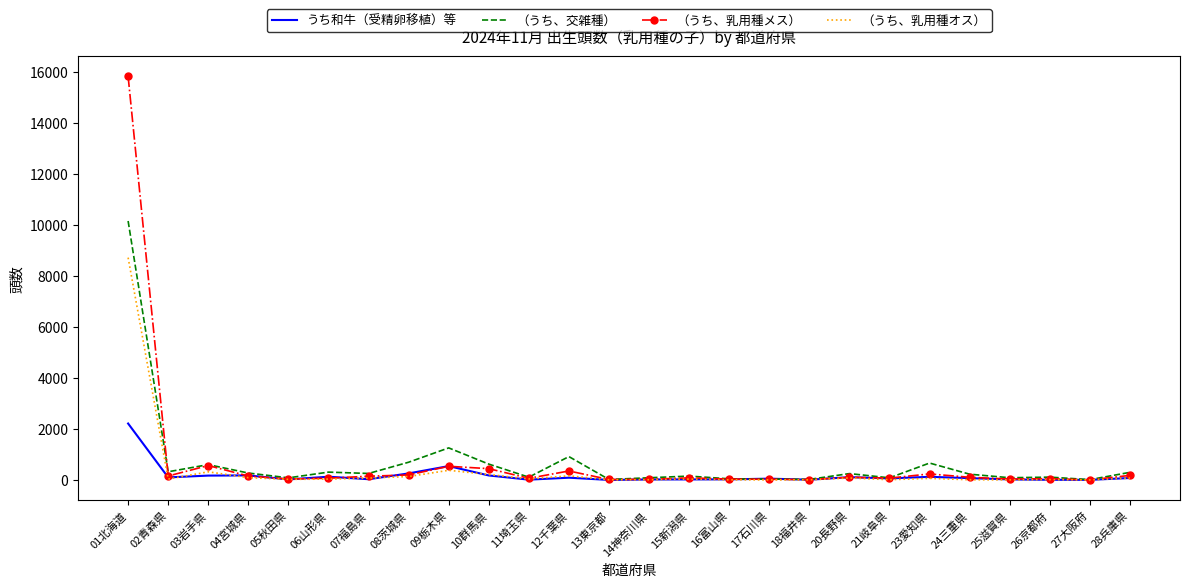

At which label is （うち、交雑種） closest to 5086?

09栃木県